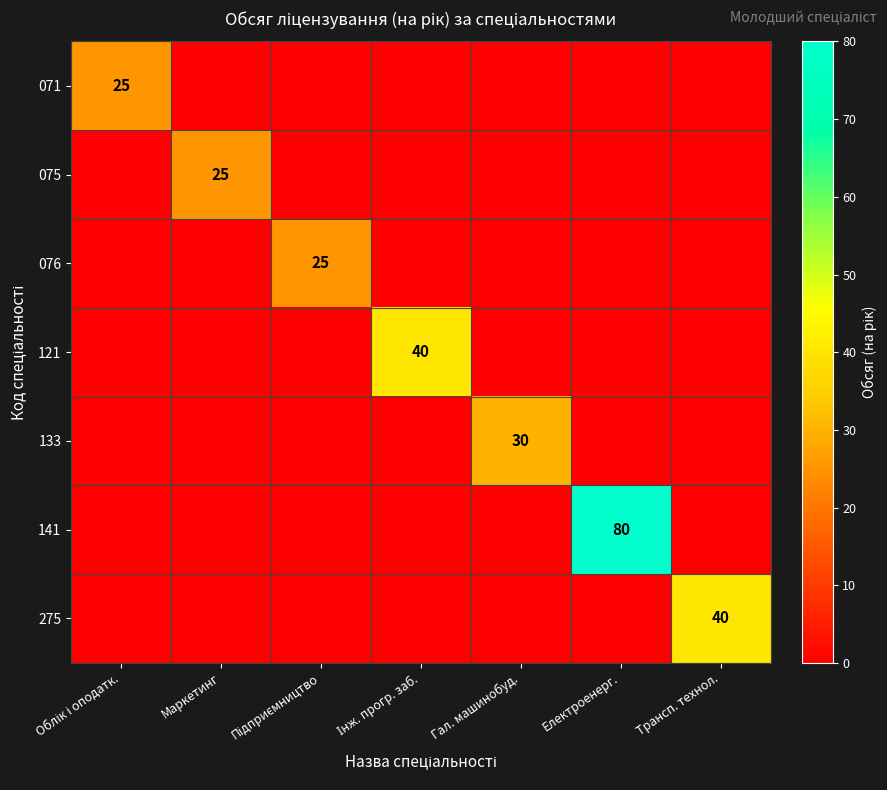

Which series has the widest spread of values?

141